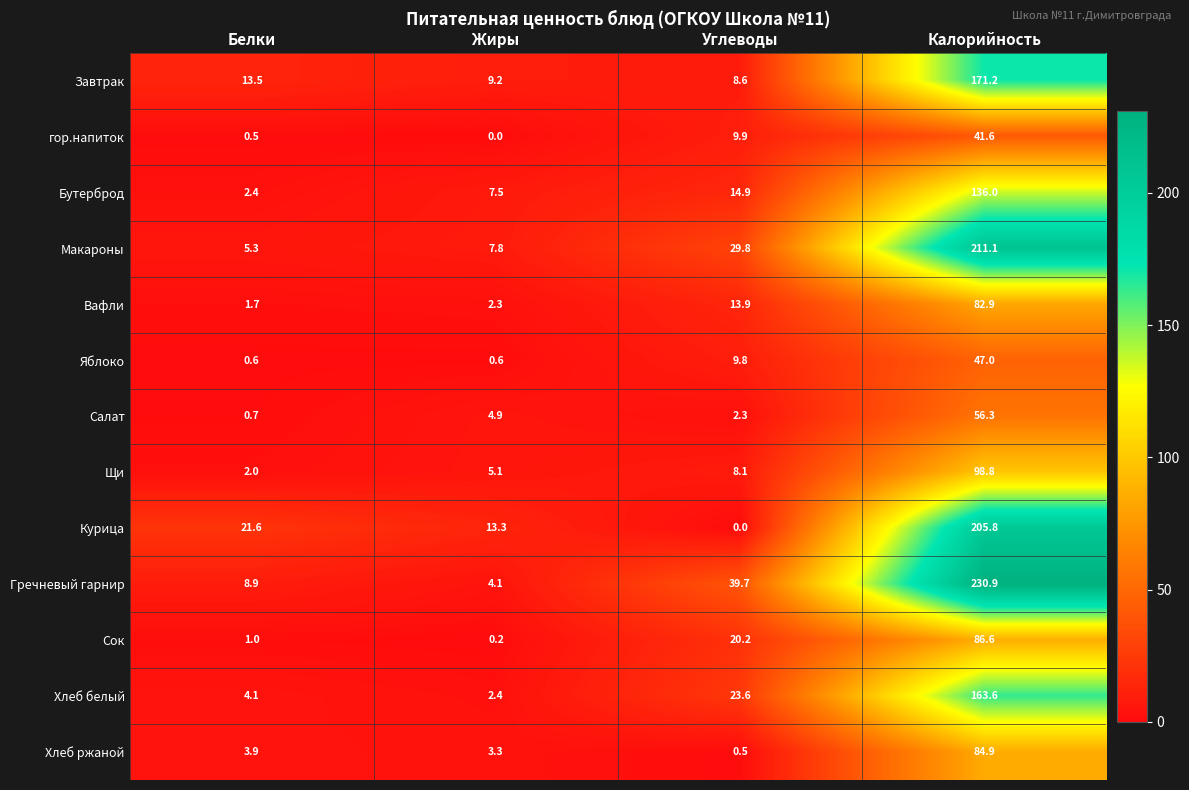

What is the total value across all series at Калорийность?

1616.7